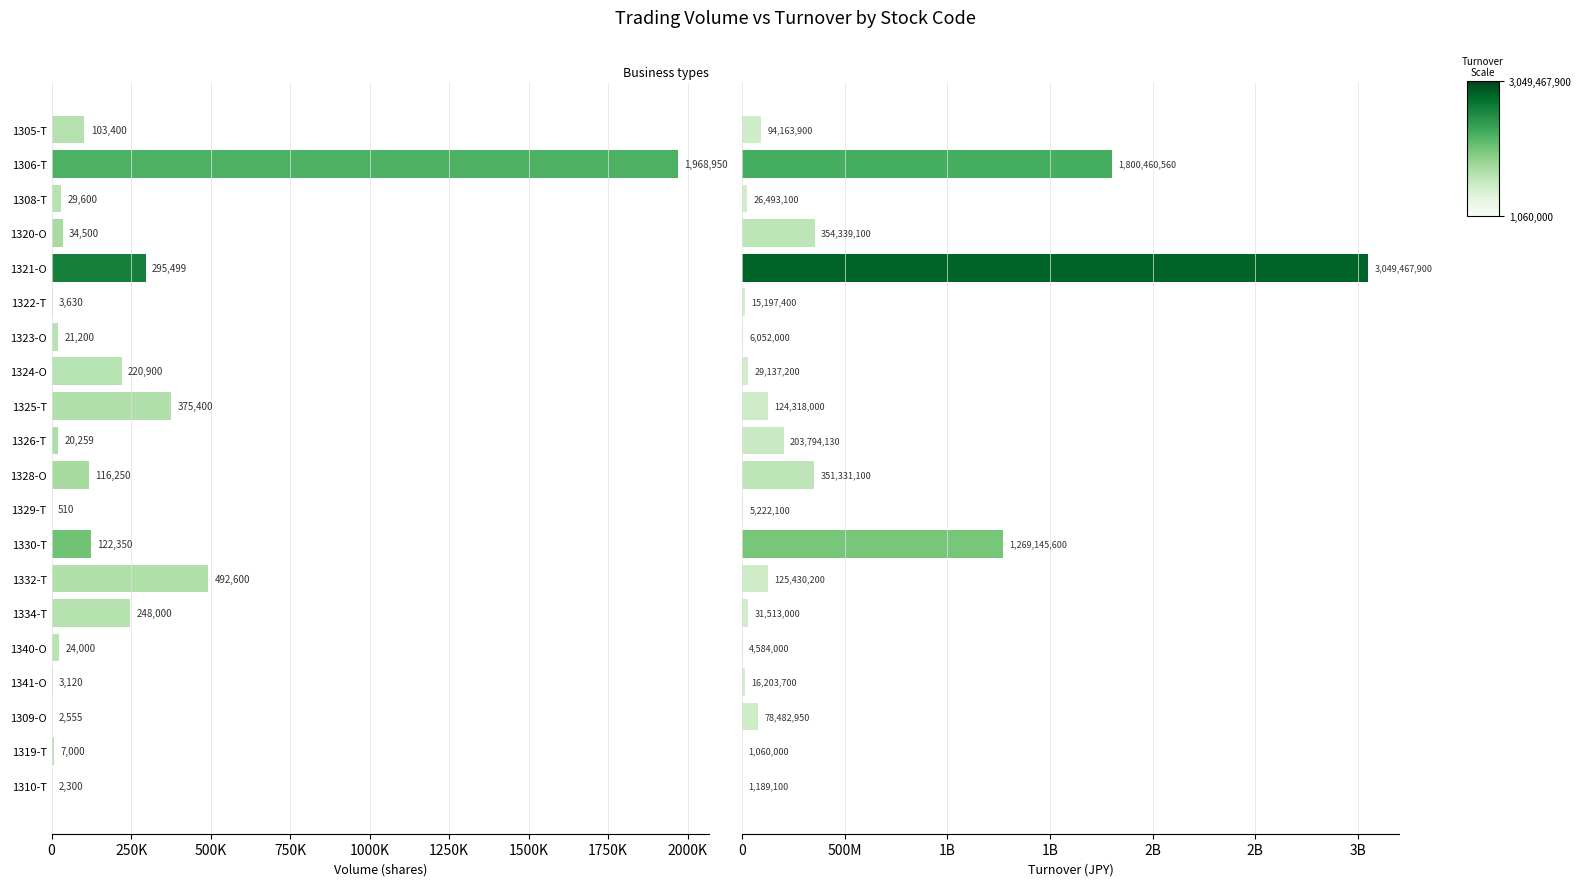

Is it true that Turnover equals 29907648 at 1305-T?

False